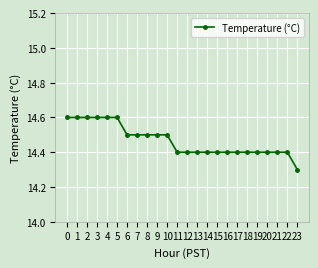

Is it true that the value at 9 is 21.9?

False